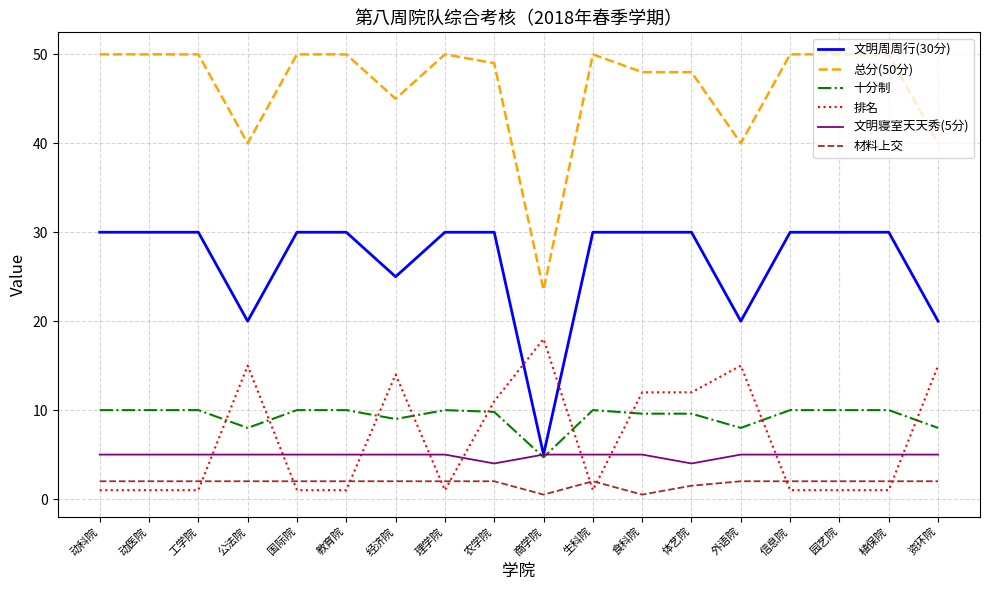

Between 农学院 and 资环院, which series saw the biggest shift?

文明周周行(30分)